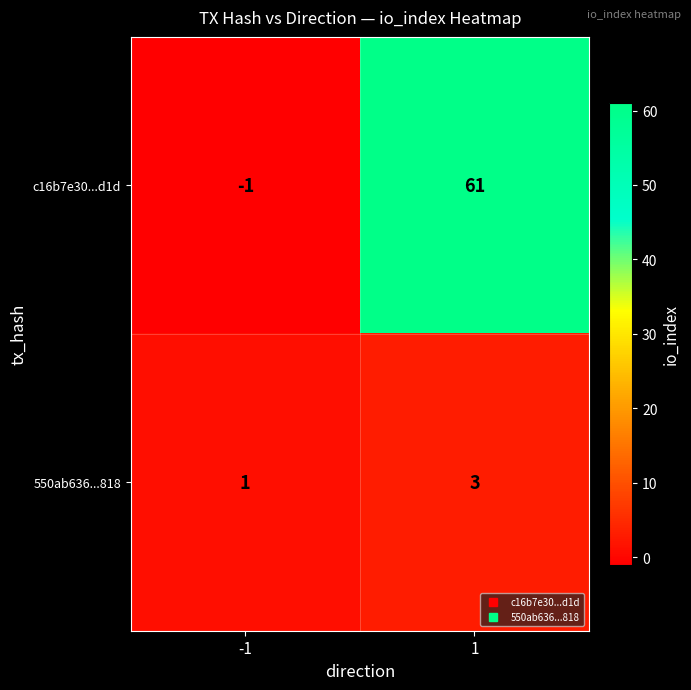

Rank the series by their average value, from highest to lowest.

c16b7e30...d1d, 550ab636...818